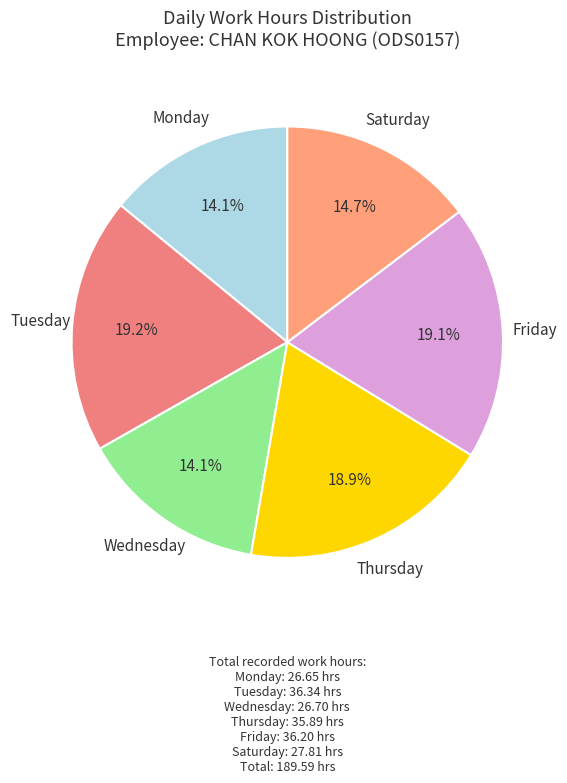

How many slices are in this pie chart?

6